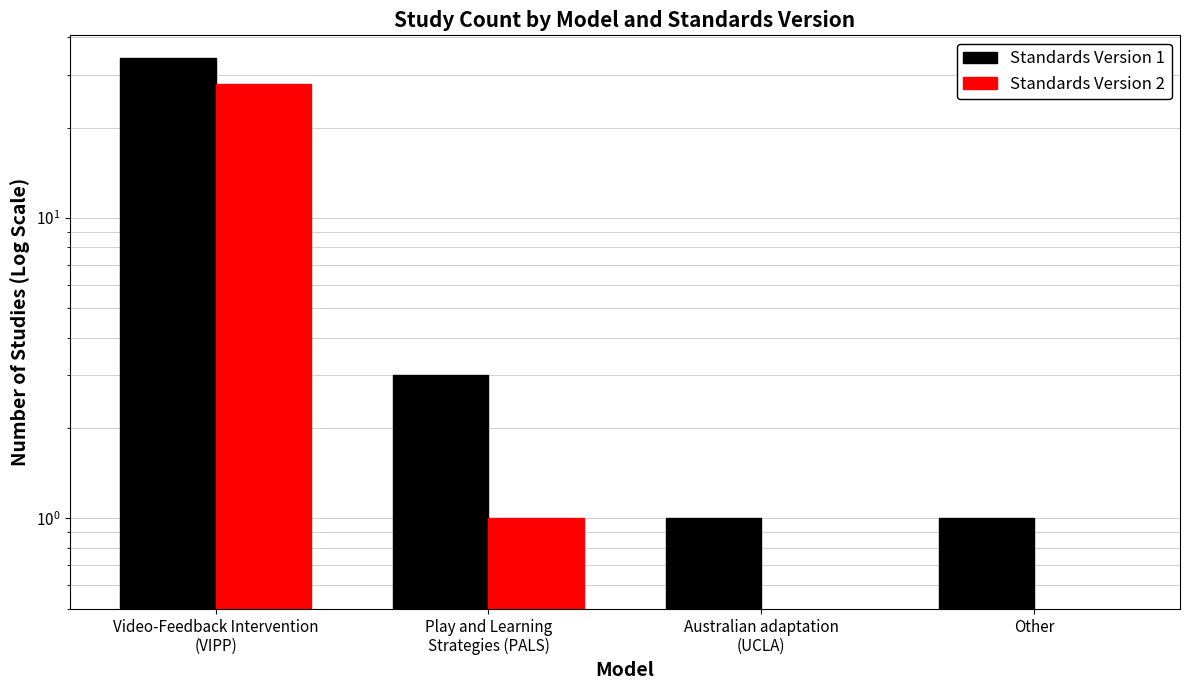

What is the difference between the maximum and minimum values in the Standards Version 2 series?

28